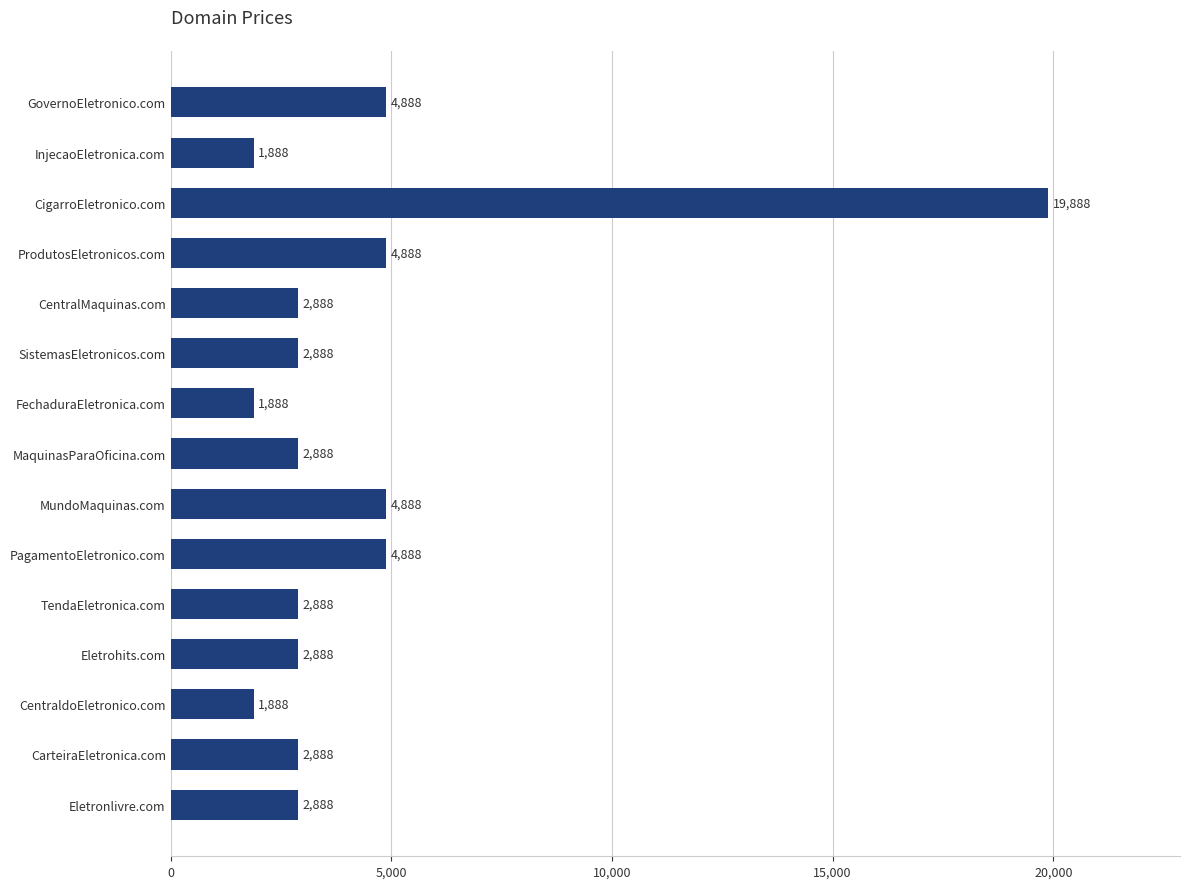

What is the sum of all values?

65320